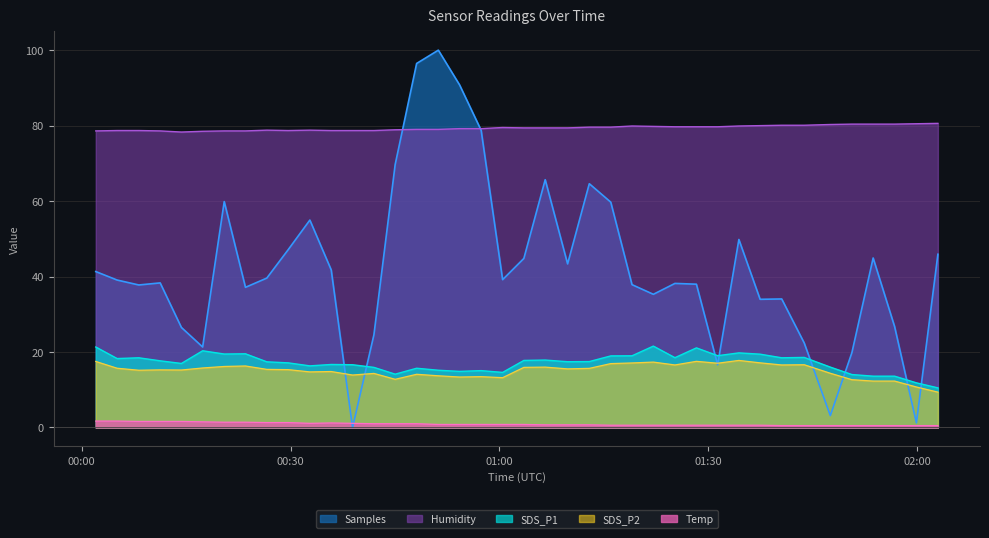

How many values in the SDS_P1 series are below 17?

17